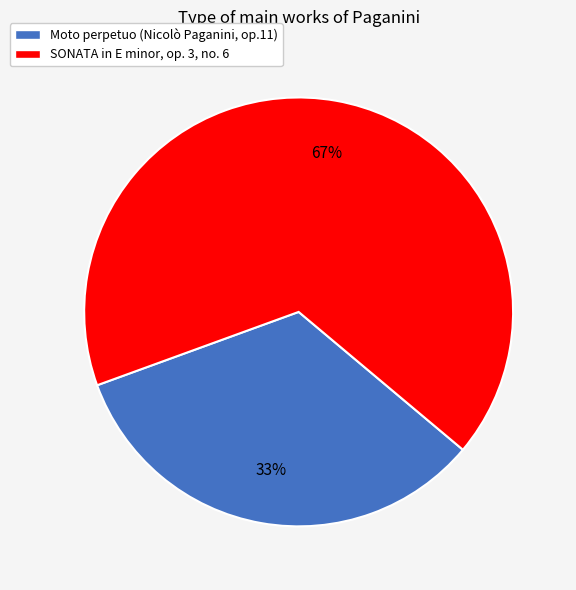

Approximately how many times larger is the value at SONATA in E minor, op. 3, no. 6 compared to Moto perpetuo (Nicolò Paganini, op.11)?

2.0